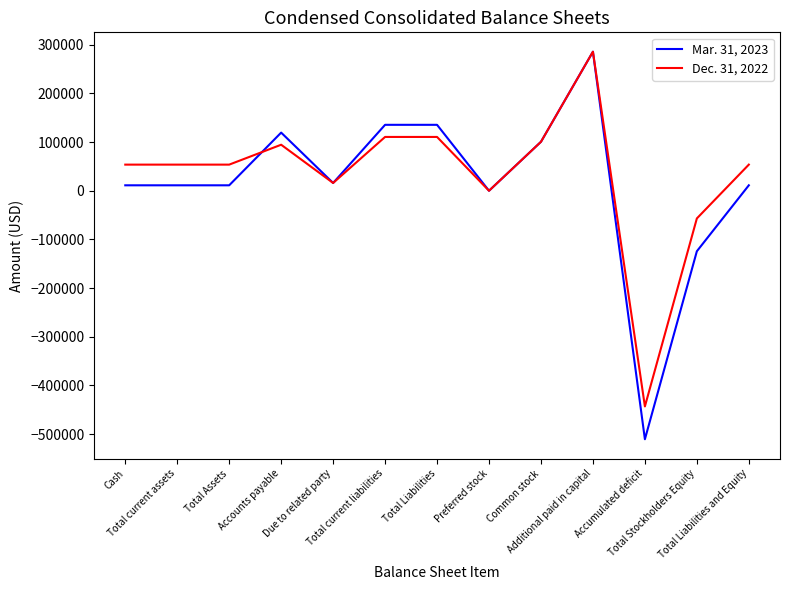

How many values in the Dec. 31, 2022 series are below 53699?

4